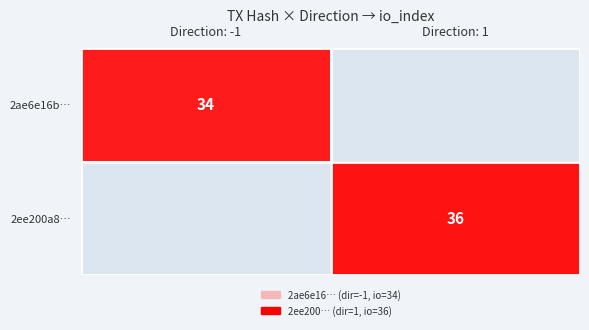

True or false: 2ae6e16b… has a value of 34 at Direction: -1.

True